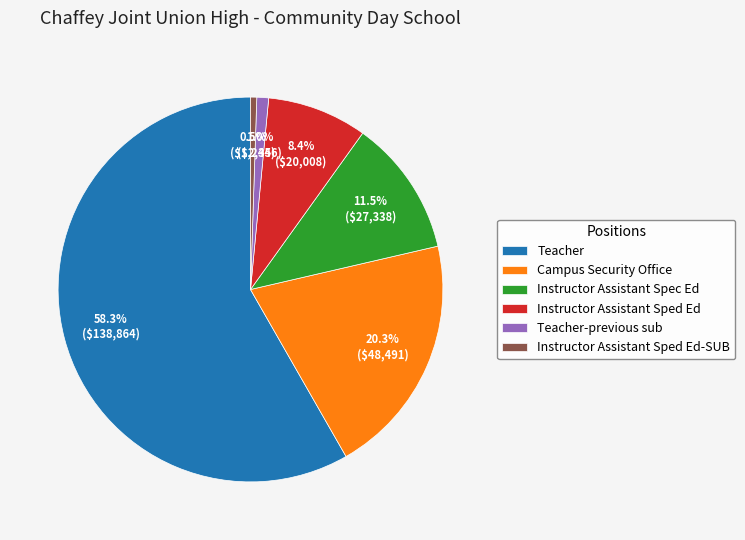

What is the largest slice in the pie chart?

Teacher